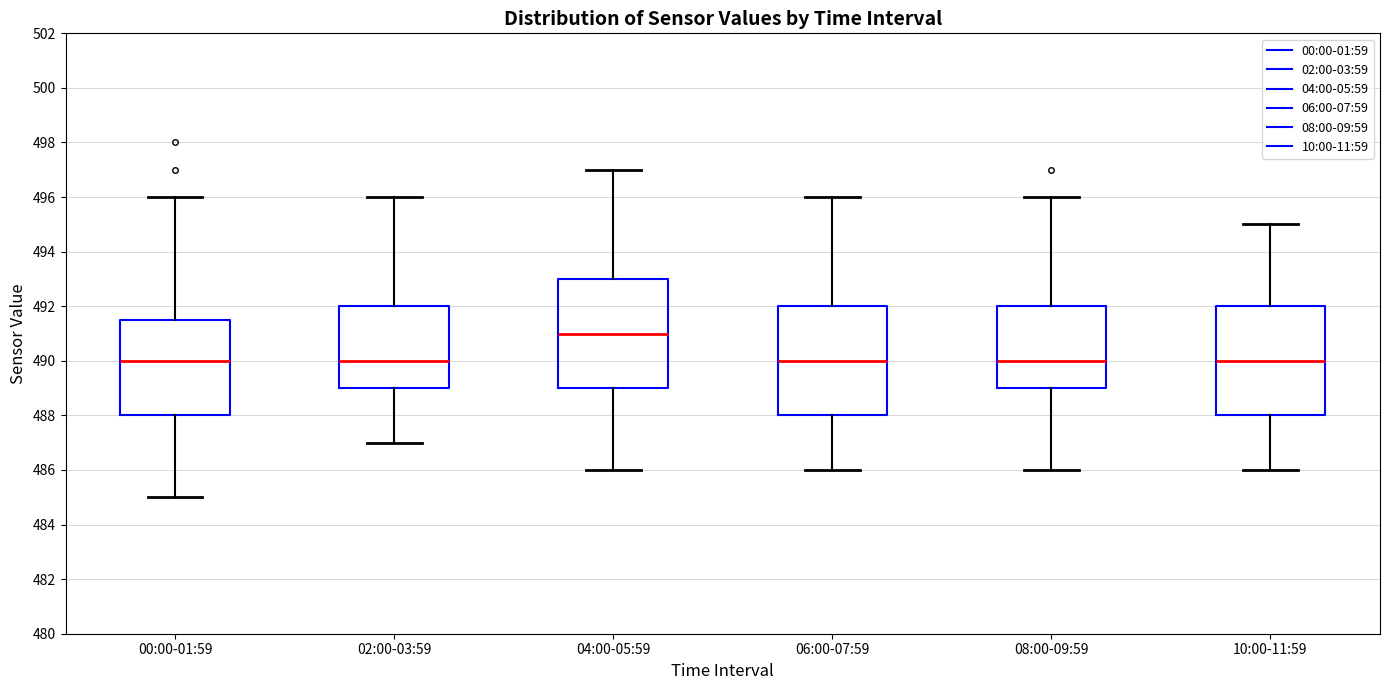

Which box has the highest median line?

04:00-05:59